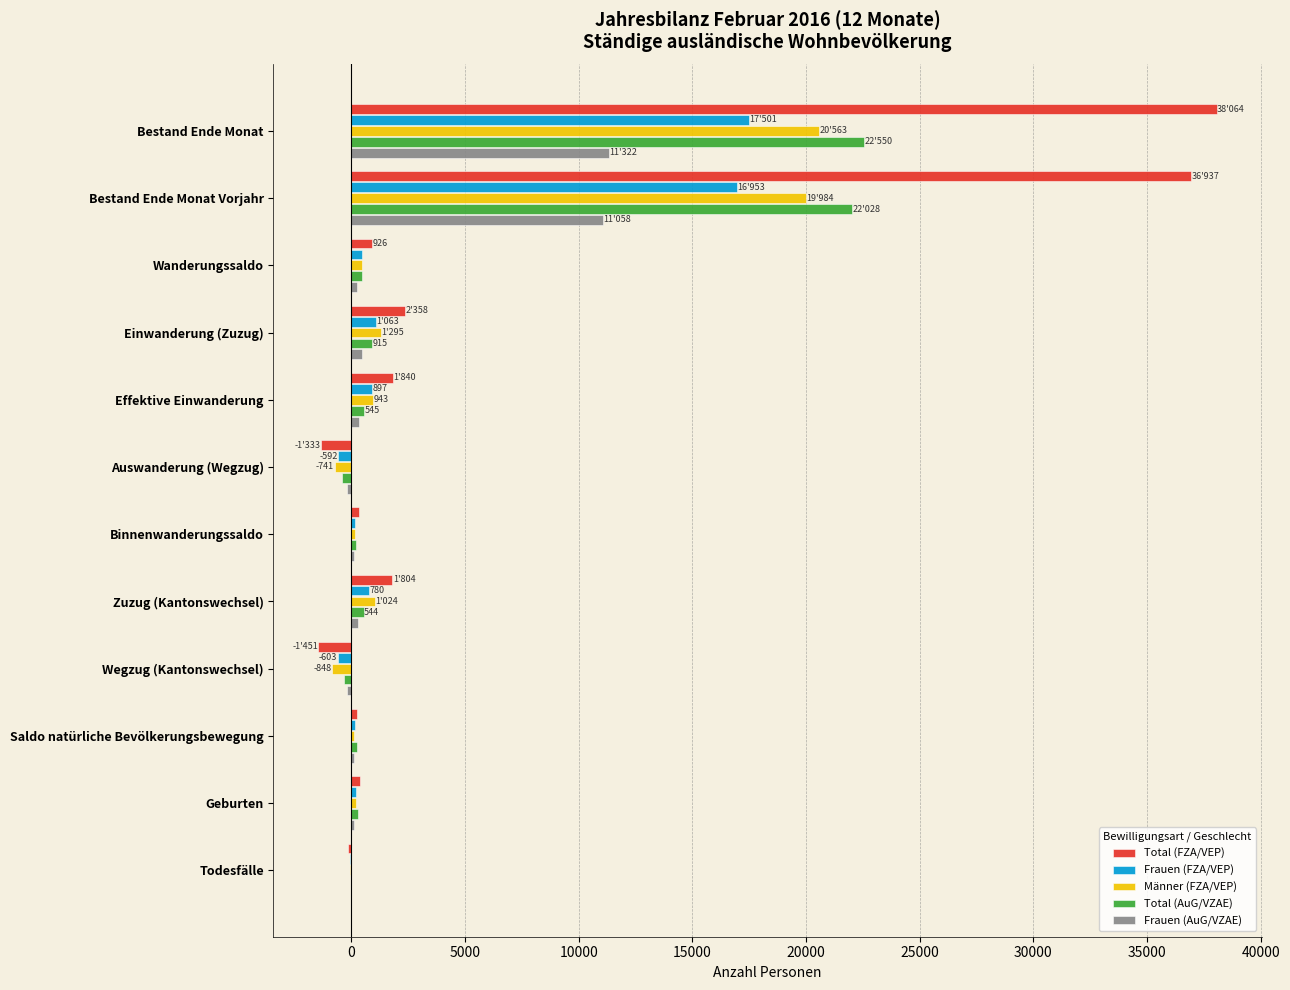

The value of Total (AuG/VZAE) at Bestand Ende Monat Vorjahr is 22028. True or false?

True